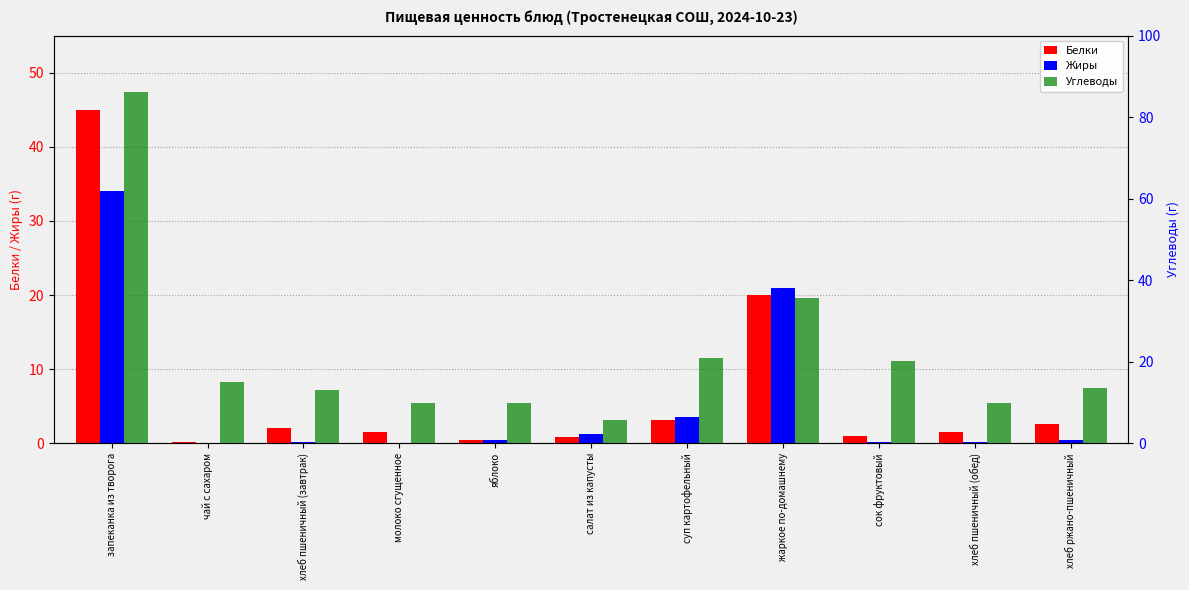

Is the value of Белки at суп картофельный greater than the value of Углеводы at жаркое по-домашнему?

No